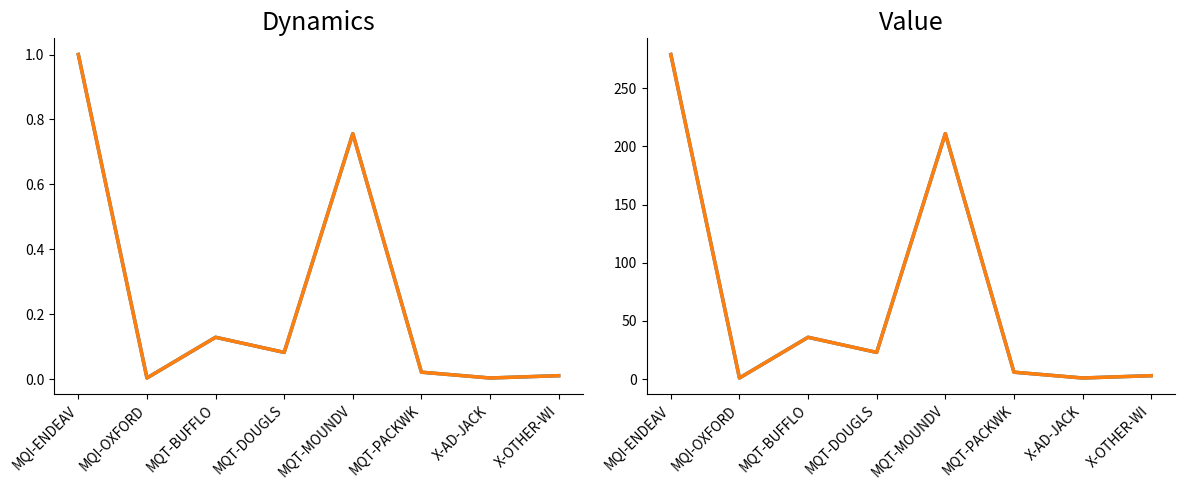

What is the label of the 3rd point from the left?

MQT-BUFFLO